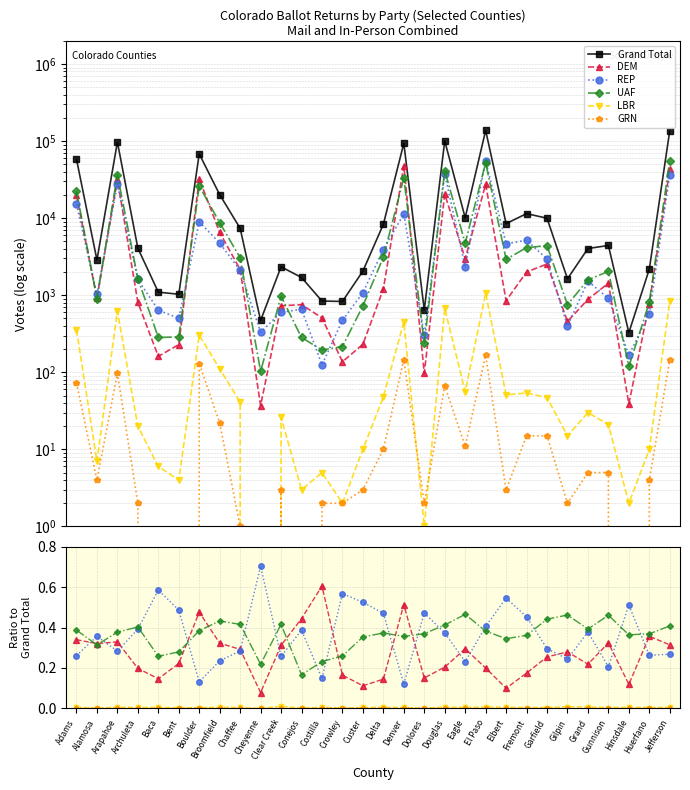

Is the value of GRN at Custer greater than the value of DEM at Costilla?

No